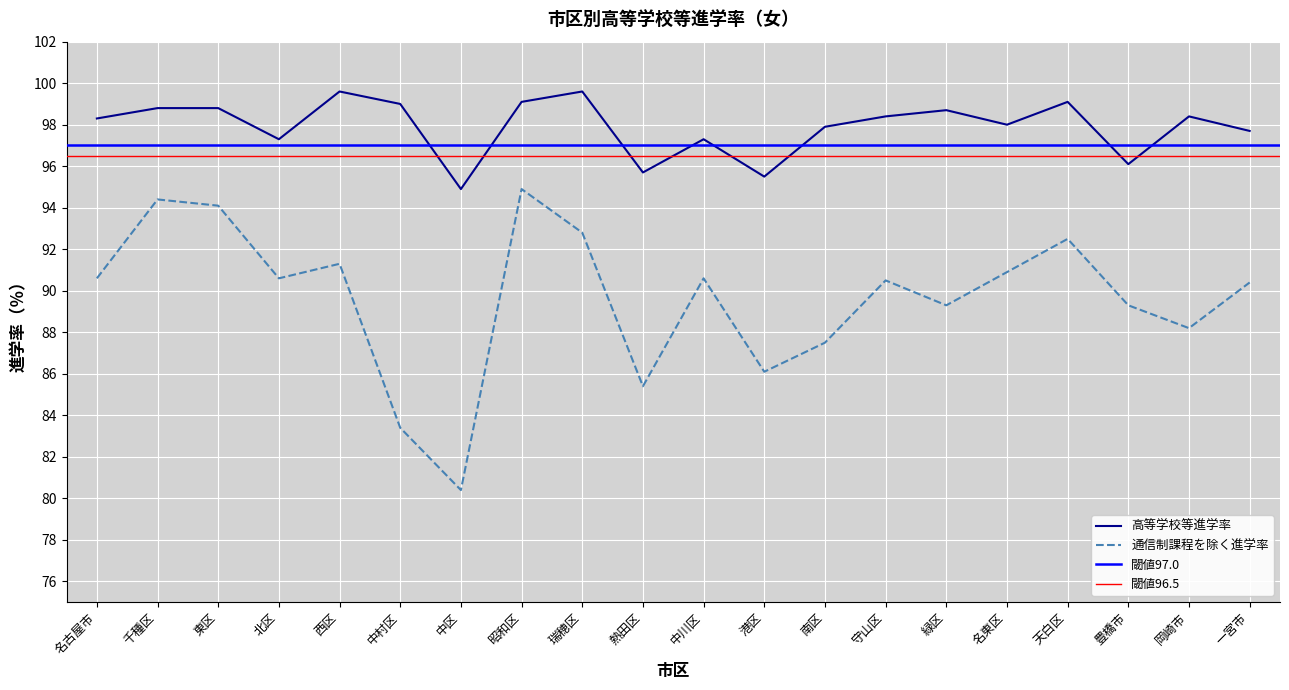

Which series has the largest total across all categories?

高等学校等進学率